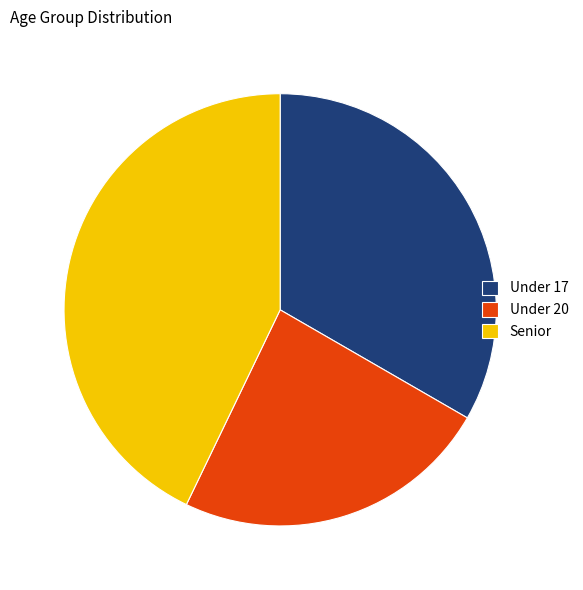

Is it true that Senior is 48% of the pie?

False